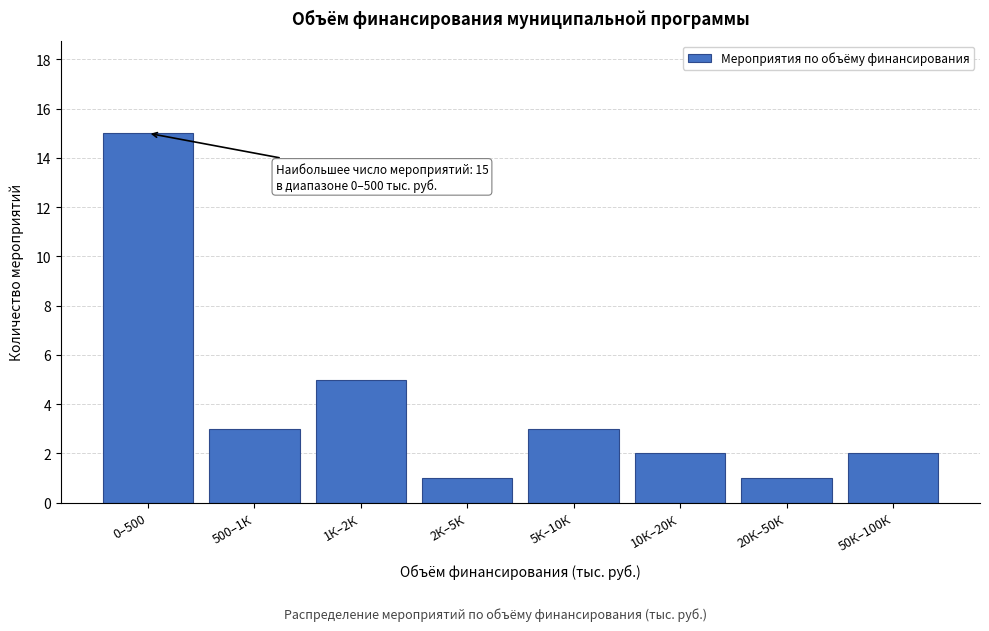

Reading left to right, list all the values displayed in this chart.

15	3	5	1	3	2	1	2